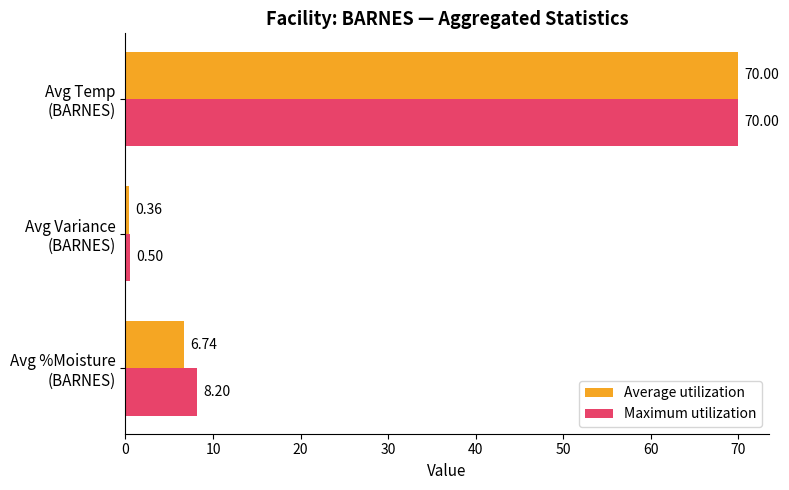

Rank the categories by Maximum utilization value from lowest to highest.

Avg Variance
(BARNES), Avg %Moisture
(BARNES), Avg Temp
(BARNES)